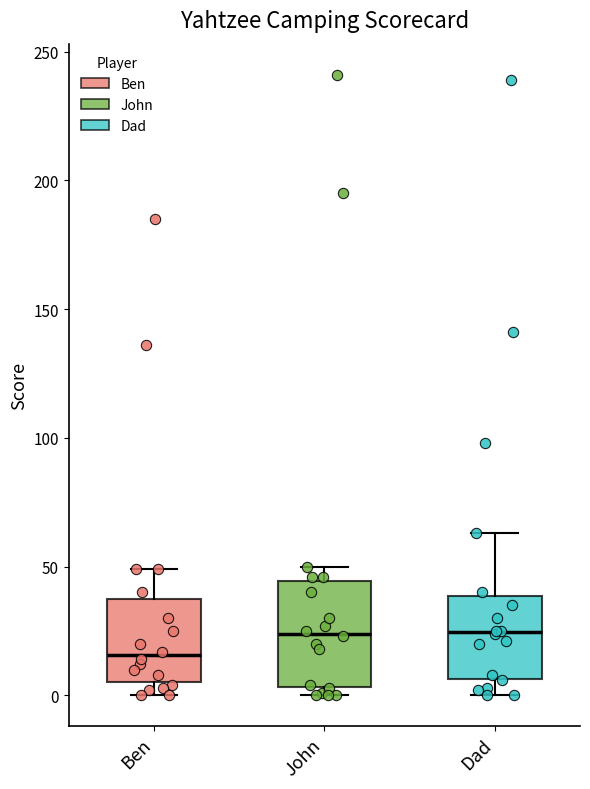

Reading left to right, read every box against the y-axis: the position of its median line, the range the box covers, and the ends of its whiskers. The values are not printed on the chart, so give them approximately, as read against the axis.

Ben: median 15, box 5 to 40, whiskers 0 to 50
John: median 25, box 5 to 45, whiskers 0 to 50
Dad: median 25, box 5 to 40, whiskers 0 to 65